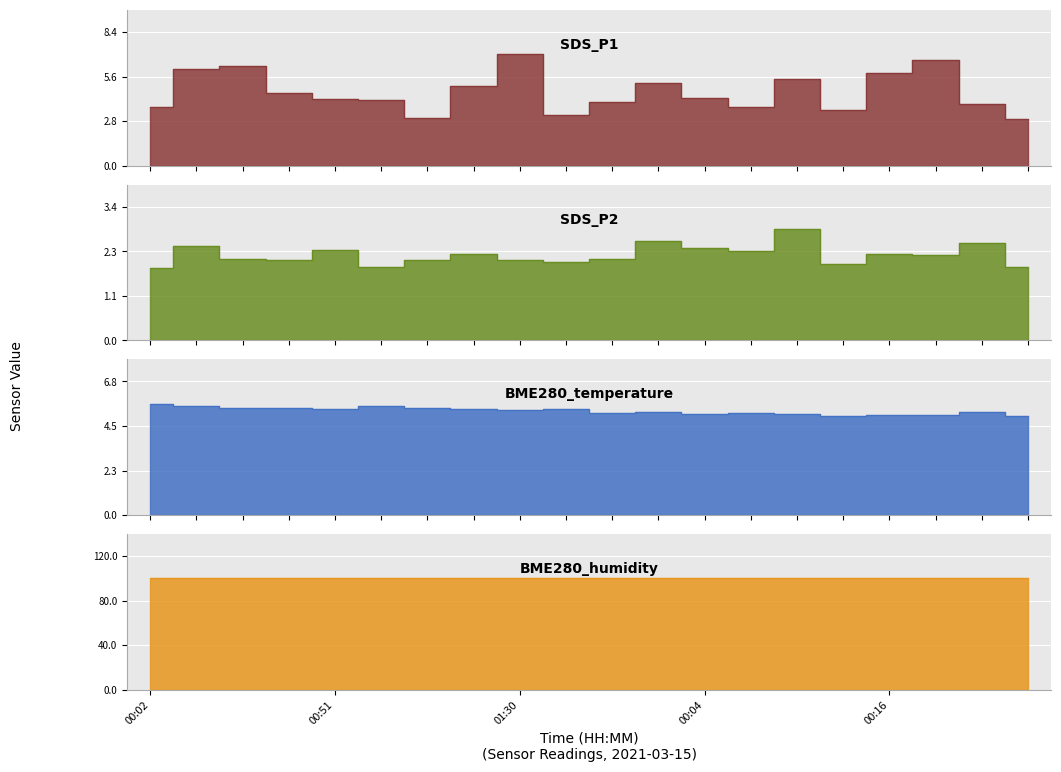

How many data points in SDS_P2 are less than 2?

4